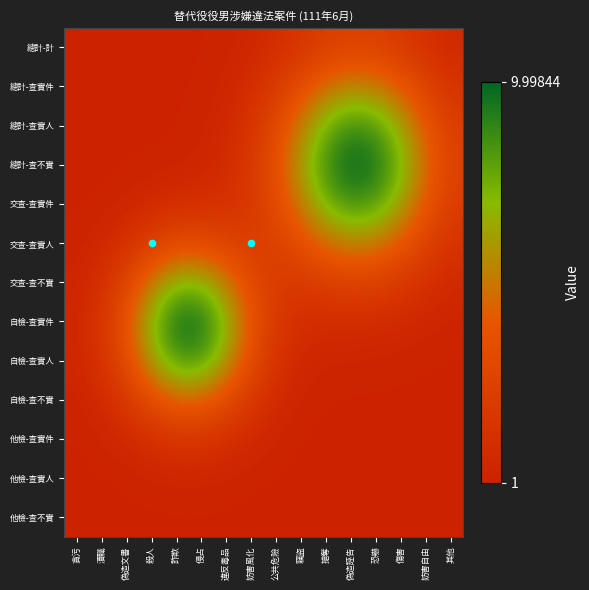

List the series in order of their peak value, lowest first.

他檢-查不實, 他檢-查實人, 他檢-查實件, 總計-計, 自檢-查不實, 總計-查實件, 交查-查實人, 交查-查不實, 自檢-查實人, 總計-查實人, 交查-查實件, 自檢-查實件, 總計-查不實